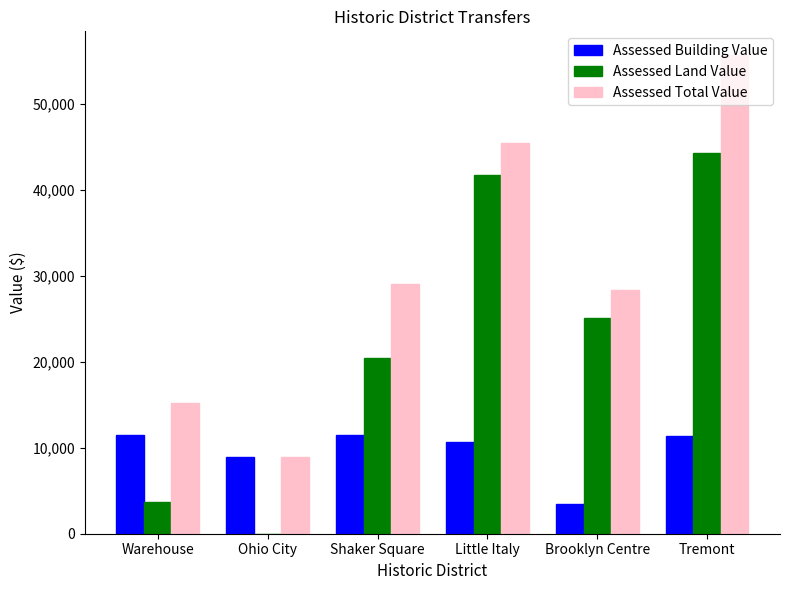

Count the number of categories in the chart.

6